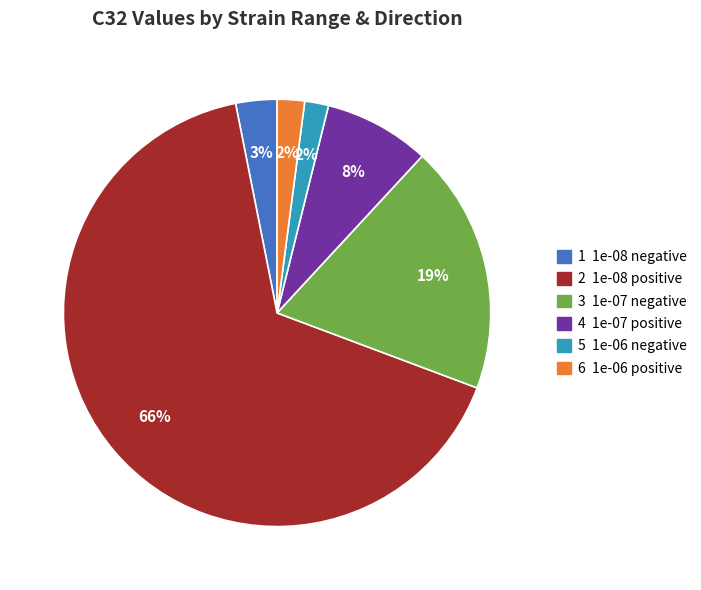

To the nearest percent, what percentage of the pie is 4 1e-07 positive?

8%